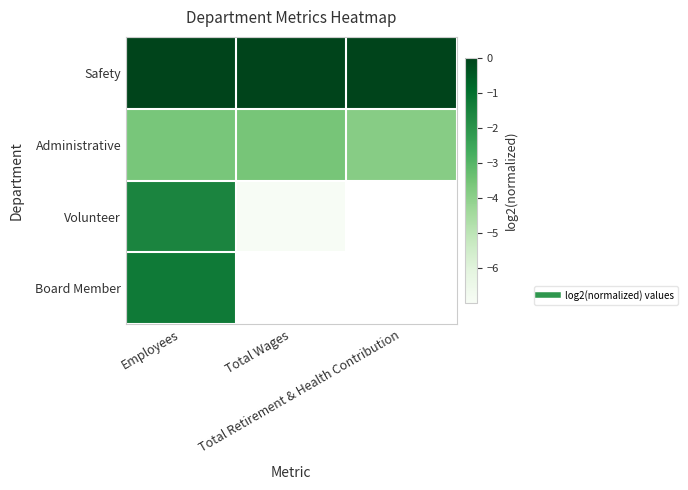

Rank the series at Employees from highest to lowest value.

Safety, Board Member, Volunteer, Administrative